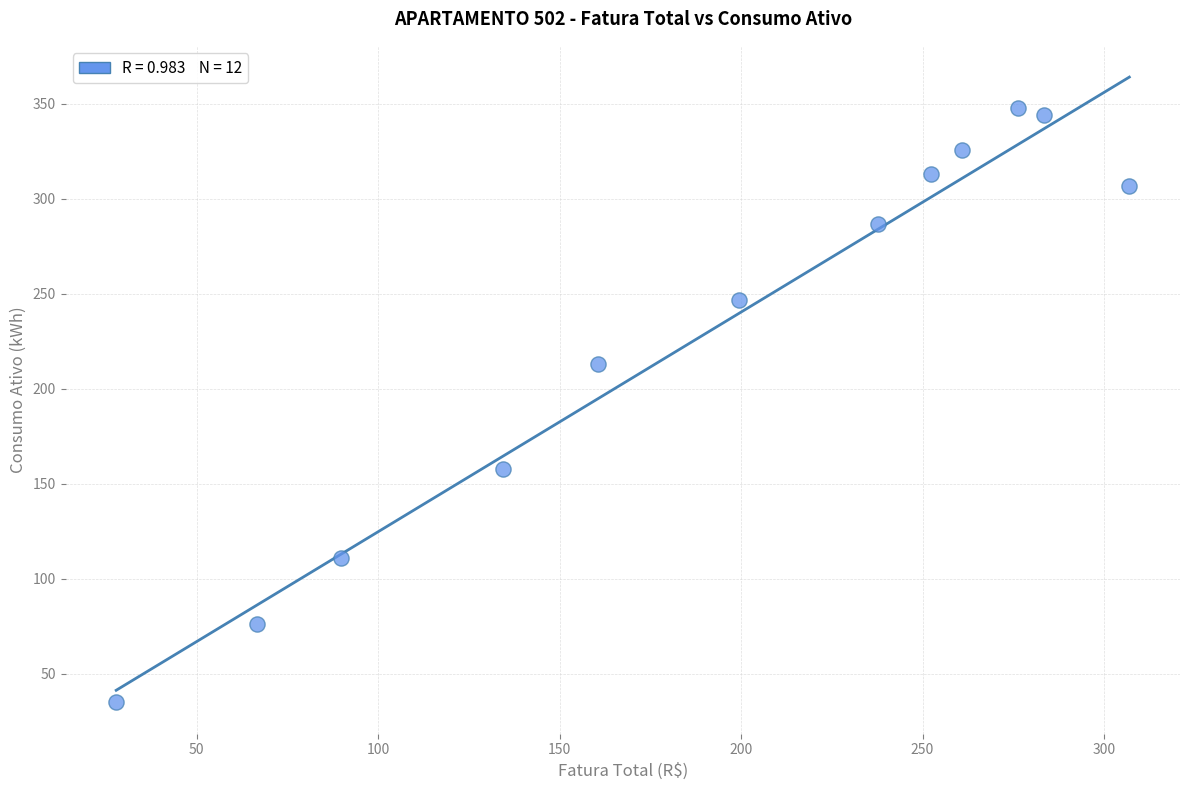

What is the average Y value?

230